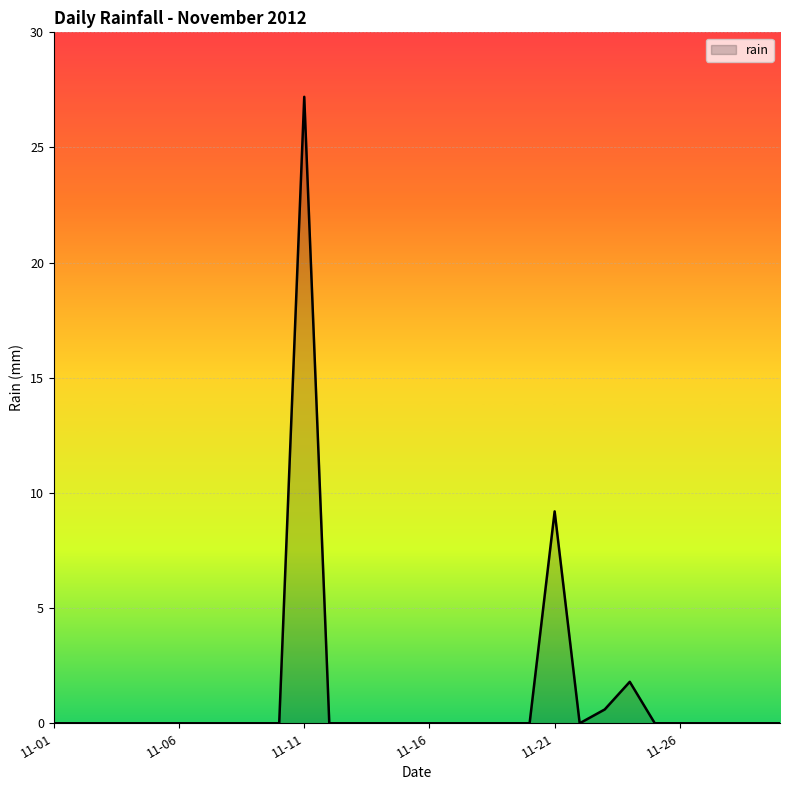

What is the greatest value displayed?

27.2